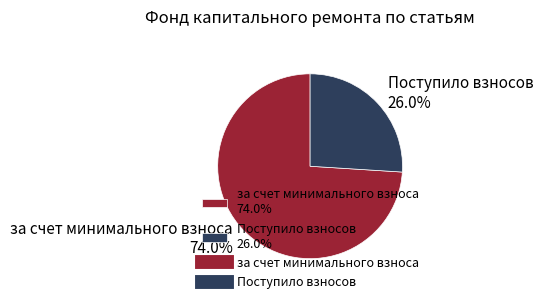

What percentage is NOT represented by за счет минимального взноса 74.0%?

26.0%